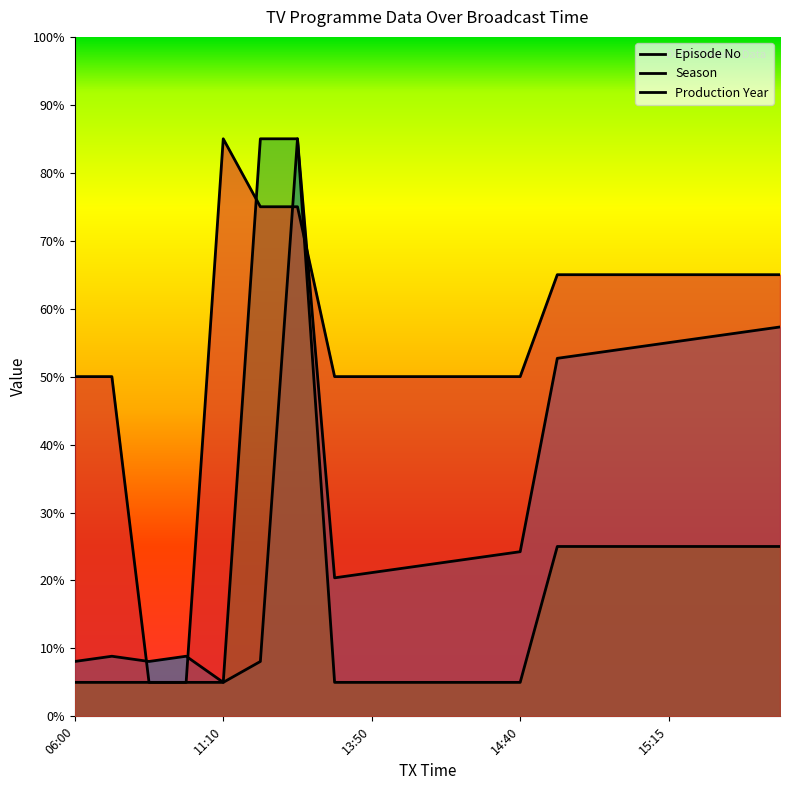

Is the value of Season at 14 greater than the value of Episode No at 5?

Yes